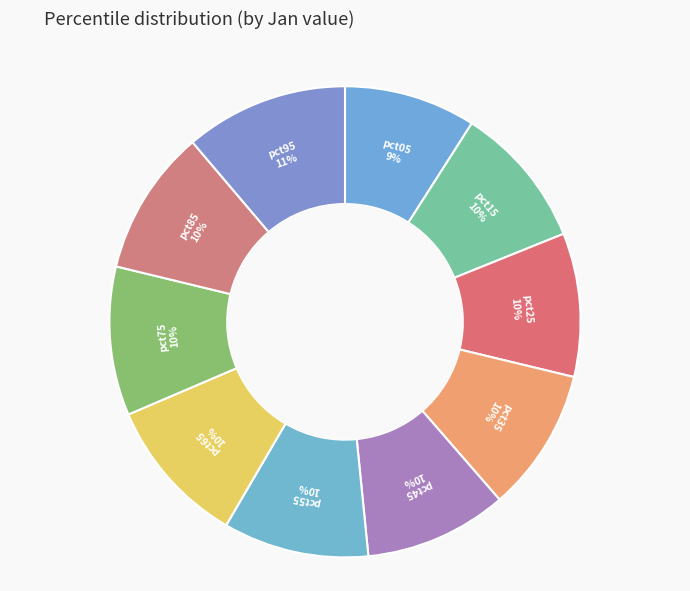

The pct25 slice represents 22% of the pie. True or false?

False